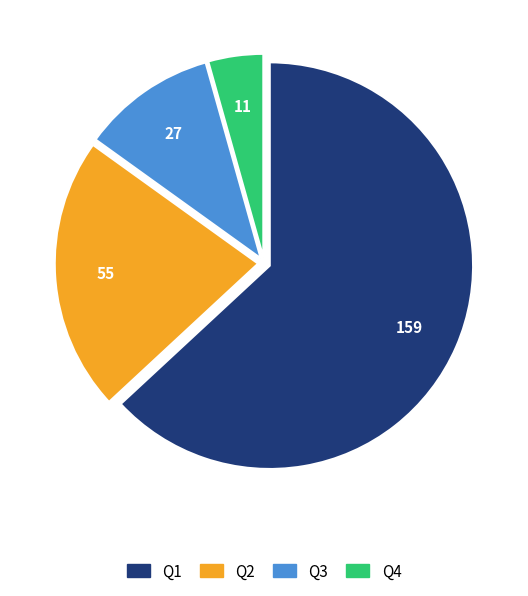

True or false: Q2 accounts for 22% of the total.

True